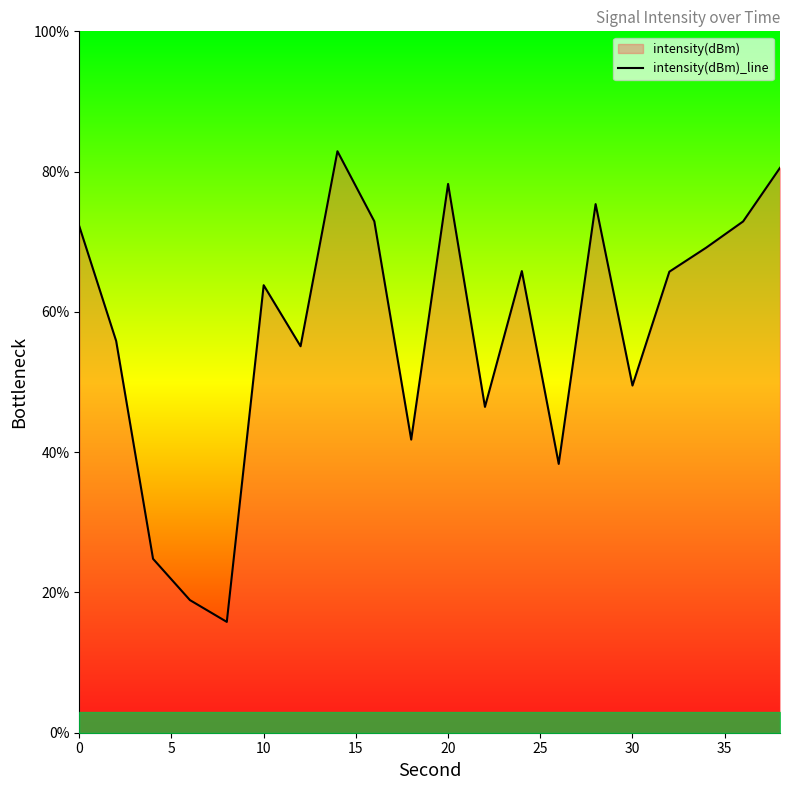

How many categories are shown in the chart?

20